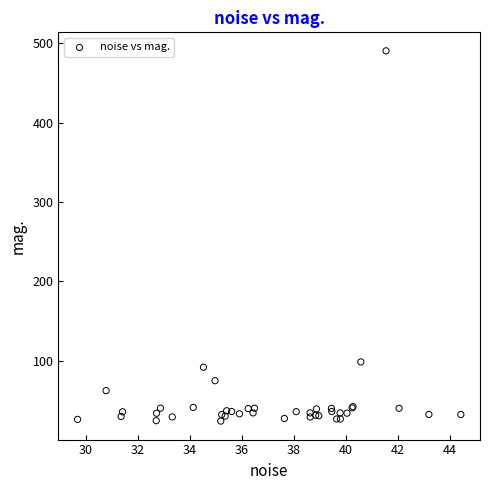

What Y value in the scatter plot is closest to 257?

98.6